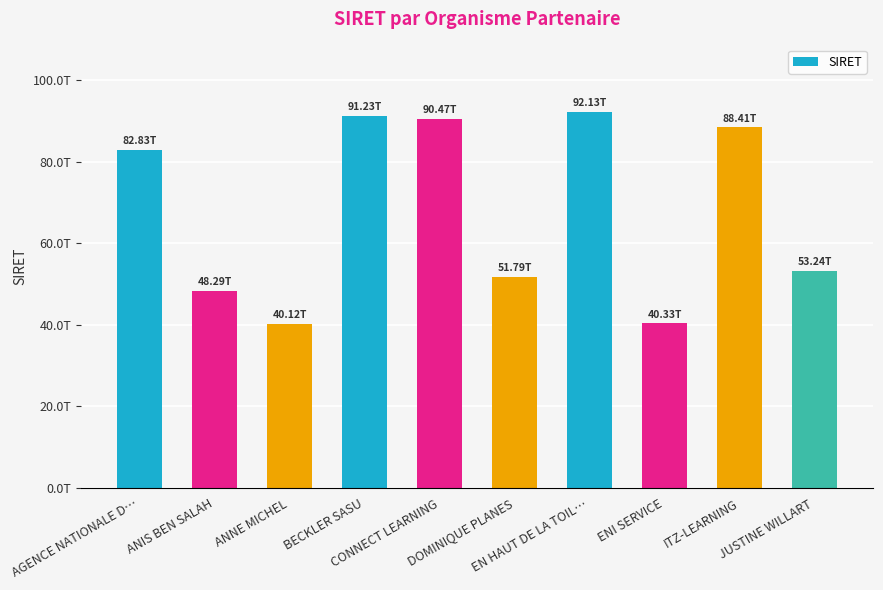

Approximately how many times larger is the value at ITZ-LEARNING compared to EN HAUT DE LA TOIL…?

1.0